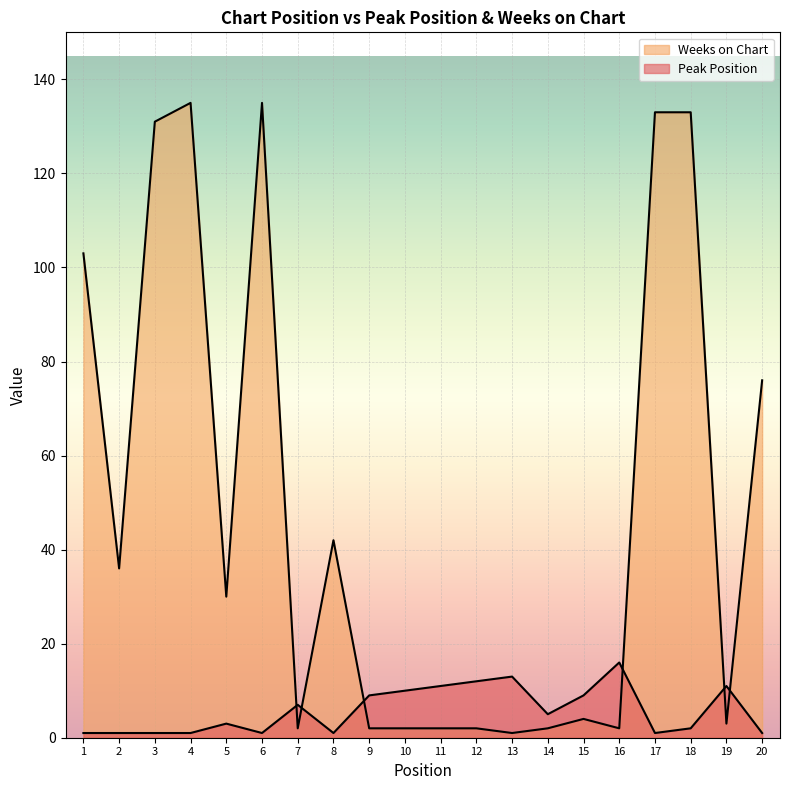

At which label does Peak Position reach its minimum?

1